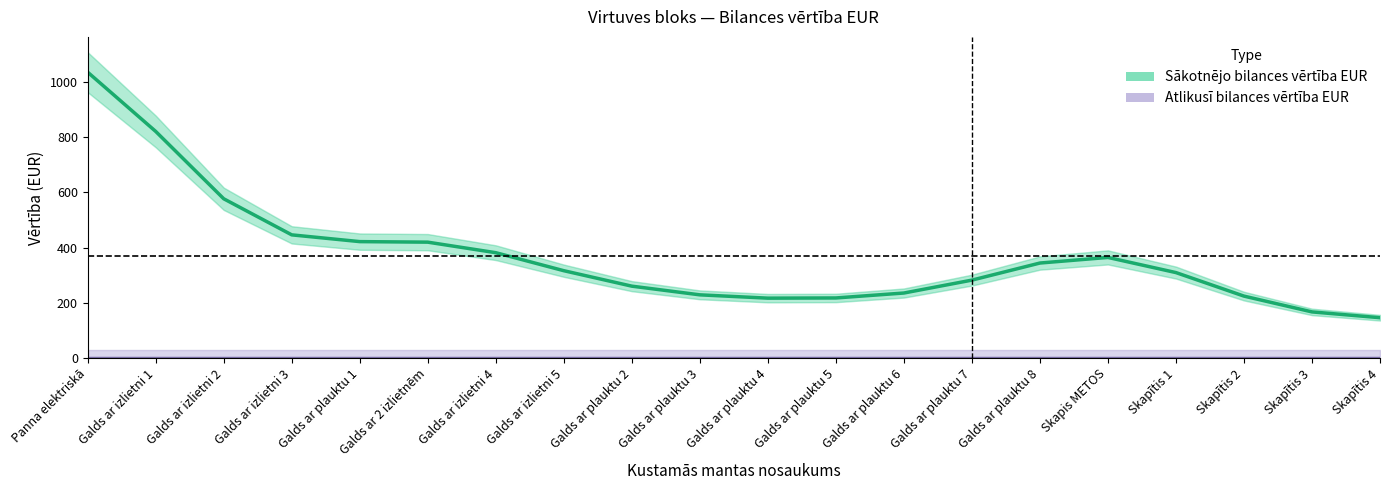

True or false: Atlikusī bilances vērtība EUR and Sākotnējo bilances vērtība EUR cross at least once.

False